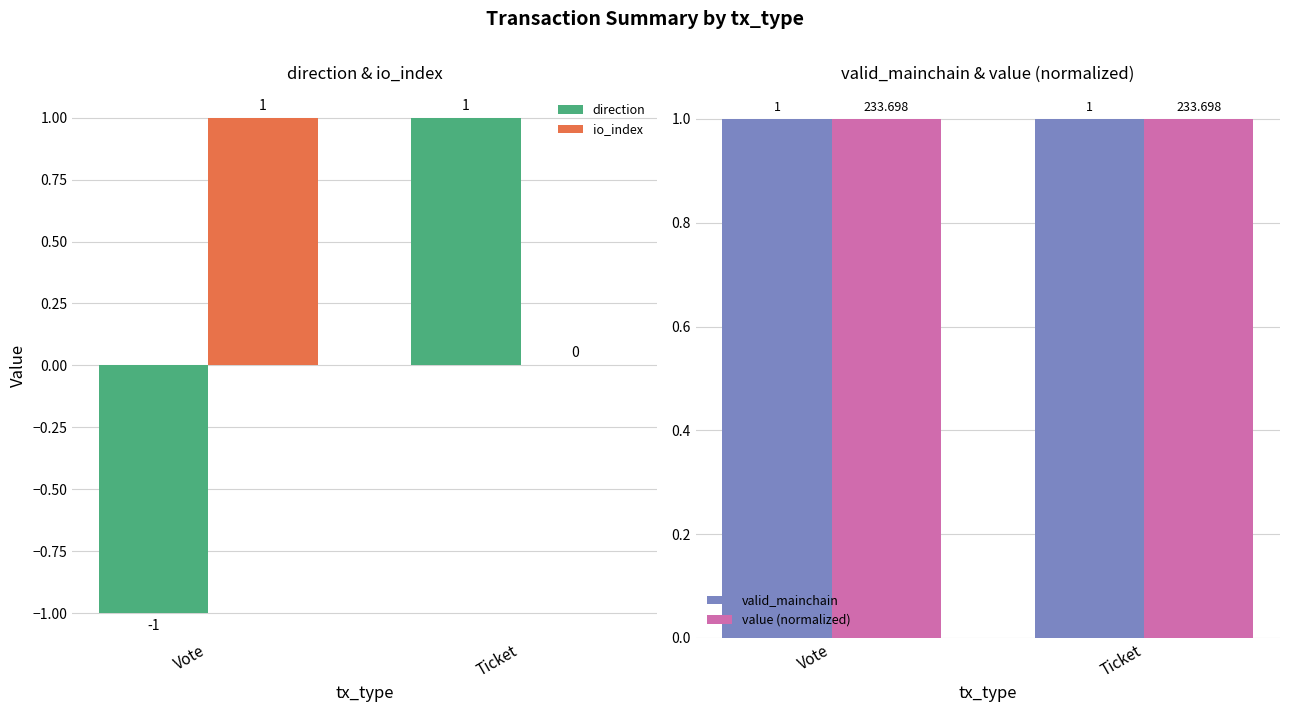

What is the maximum value shown in the chart?

1